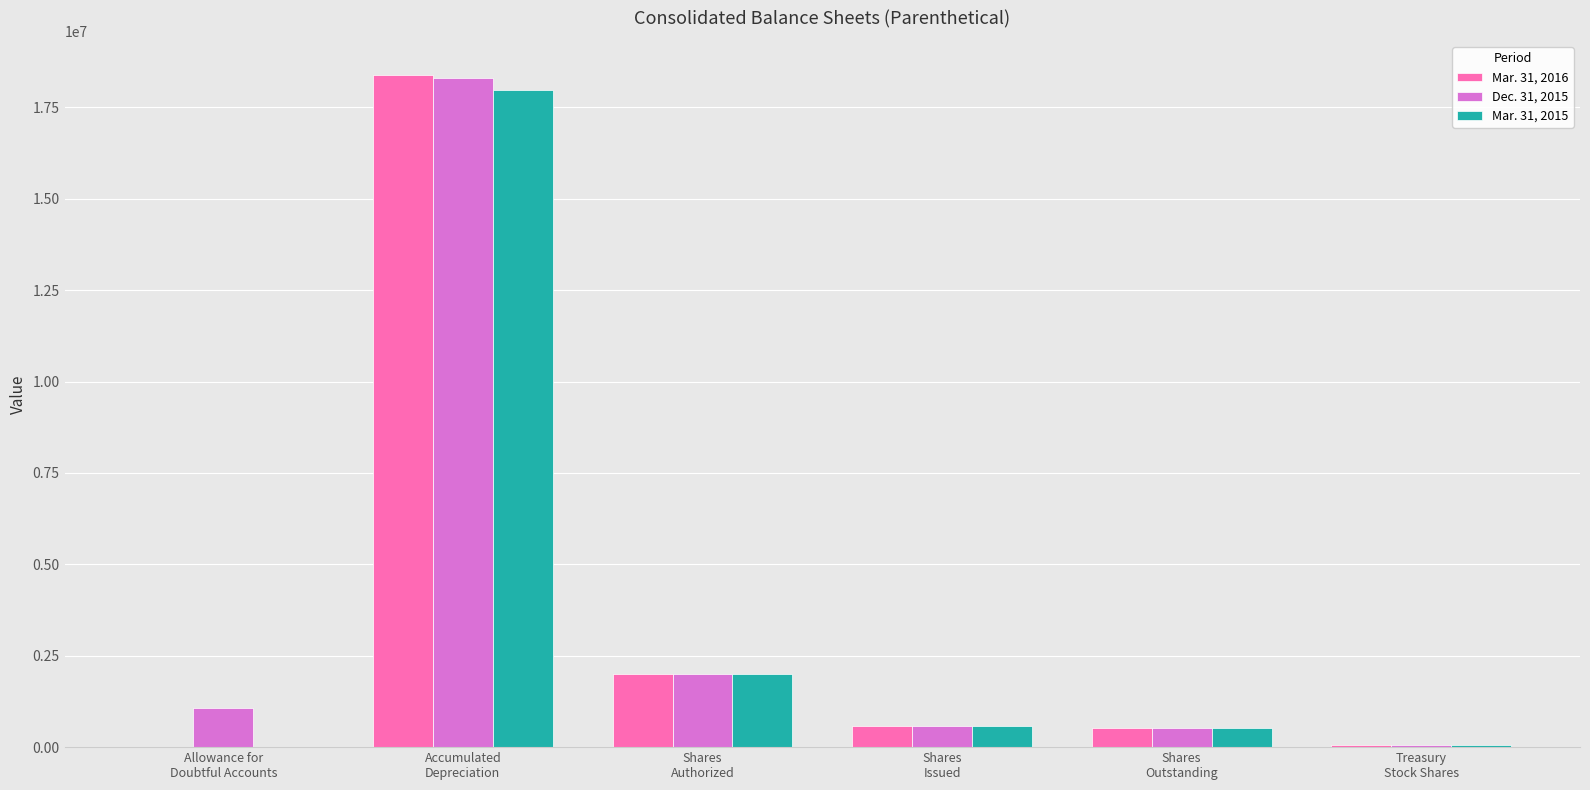

How many series are shown in this chart?

3